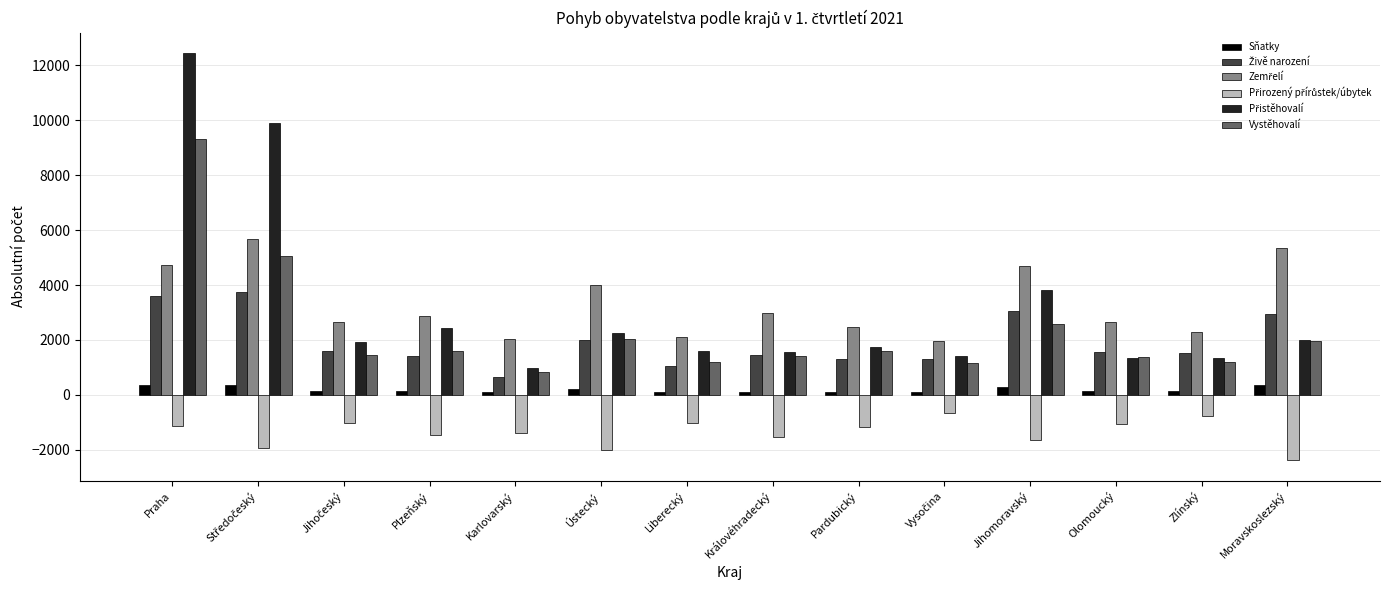

What is the sum of all Sňatky values?

2700